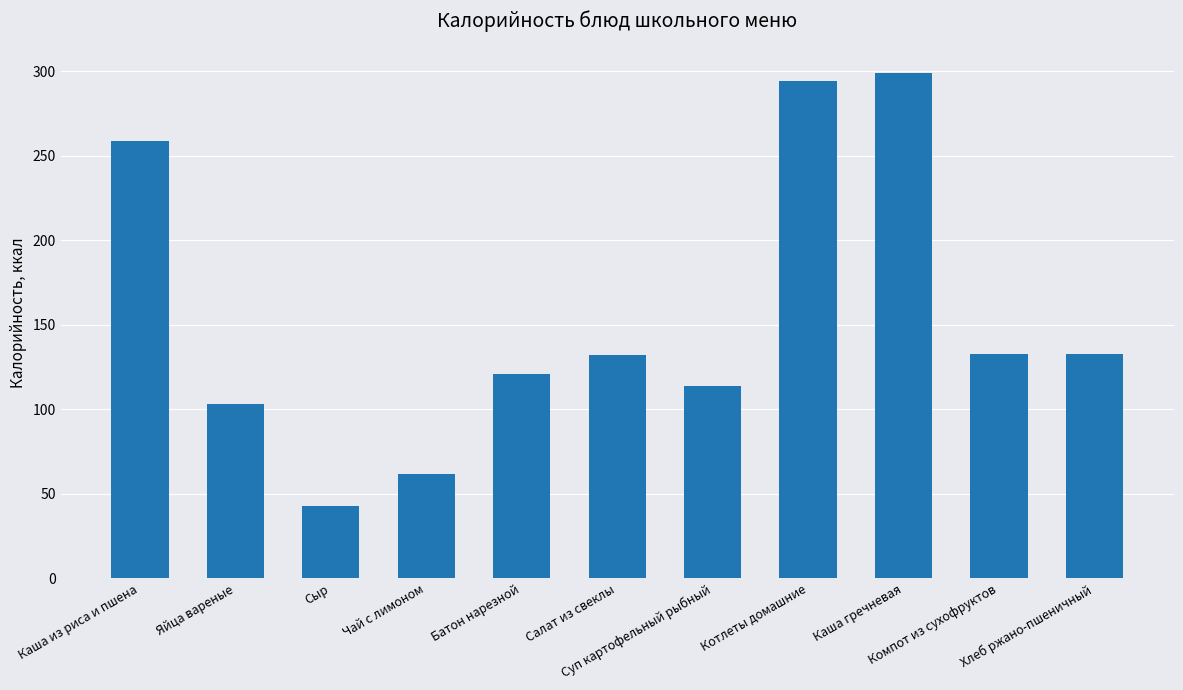

Are the bars horizontal?

No